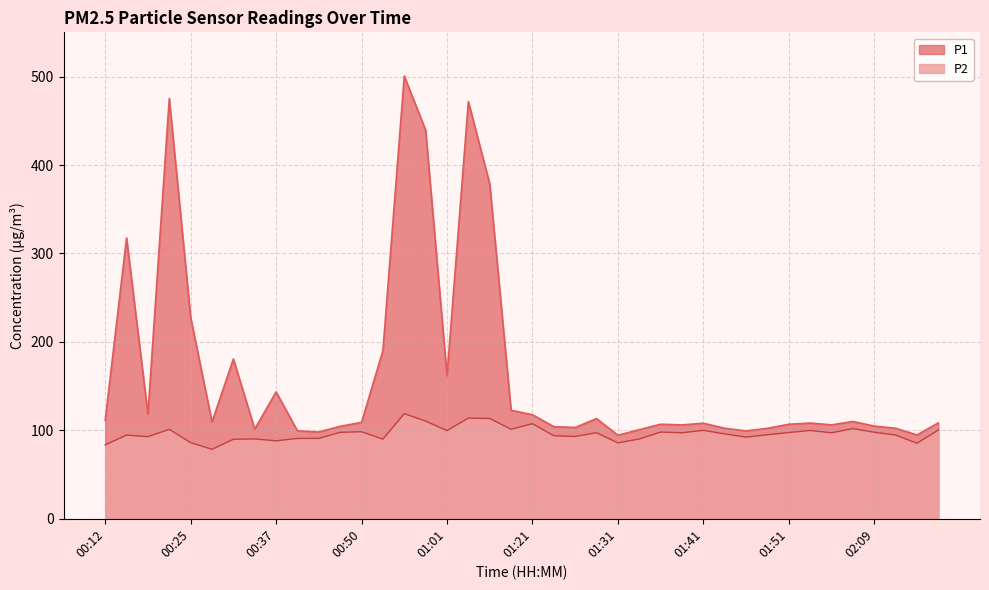

Which category has the lowest value across all series?

00:27